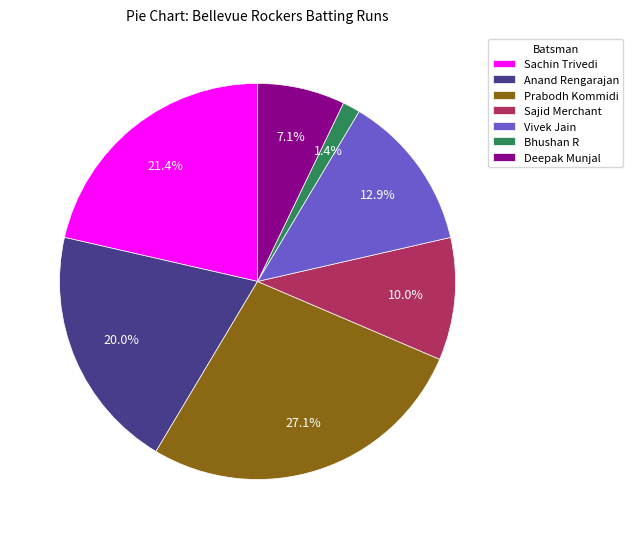

Between Prabodh Kommidi and Sachin Trivedi, which is larger?

Prabodh Kommidi